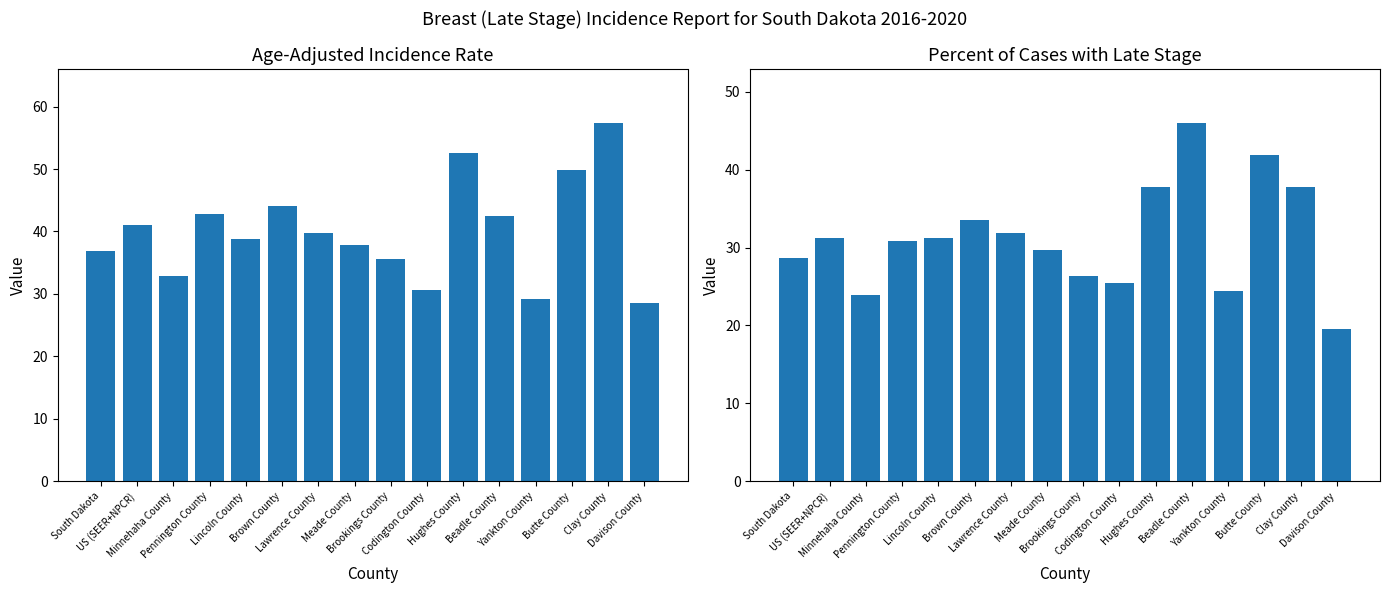

At which label is Percent of Cases with Late Stage closest to 32?

Lawrence County